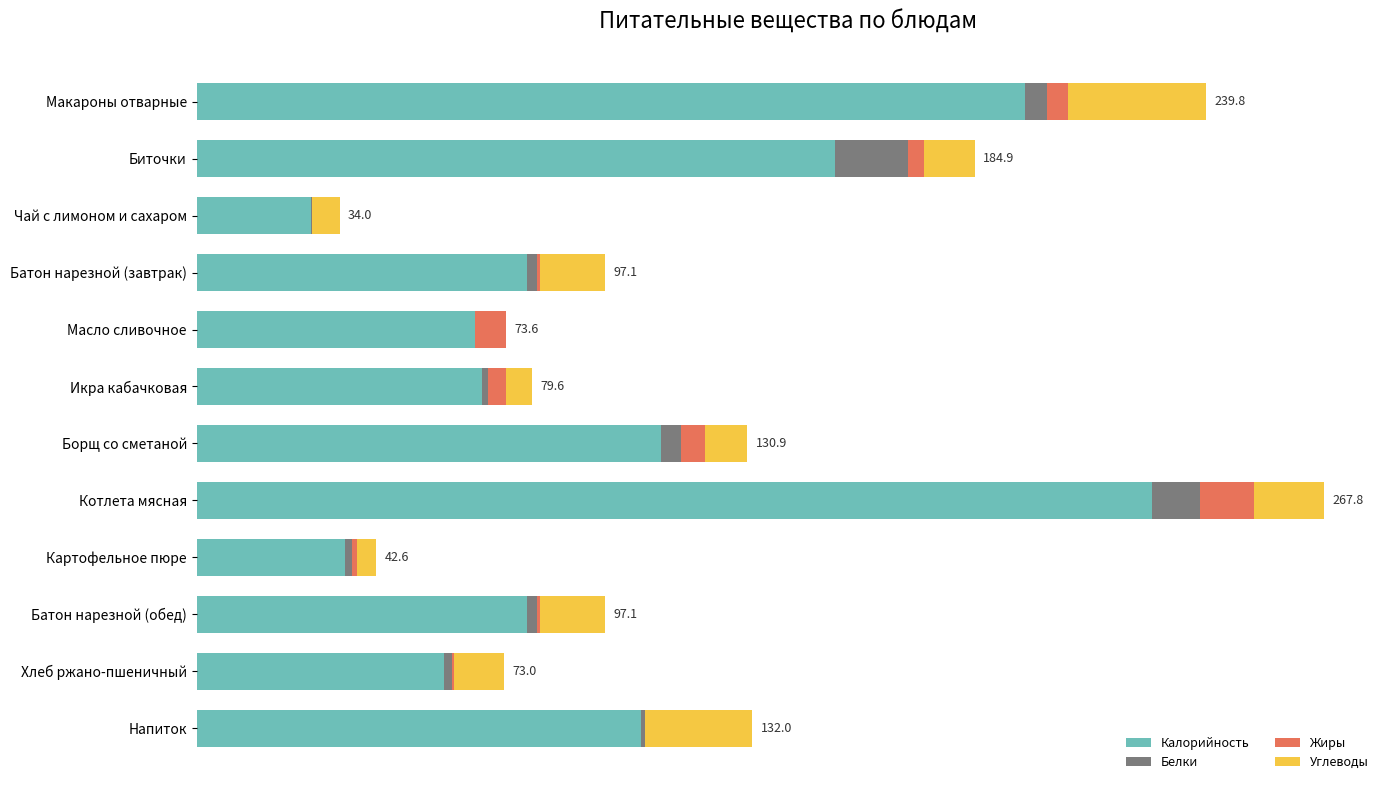

What are all the series names shown in the legend?

Калорийность, Белки, Жиры, Углеводы